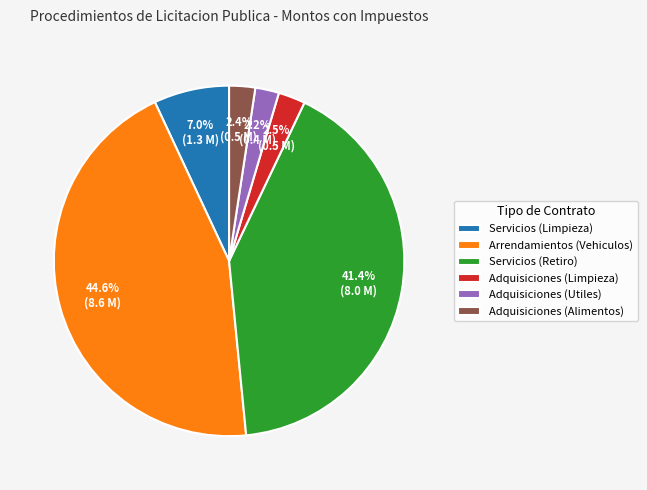

Do Arrendamientos (Vehiculos) and Servicios (Retiro) together represent more than half of the pie?

Yes